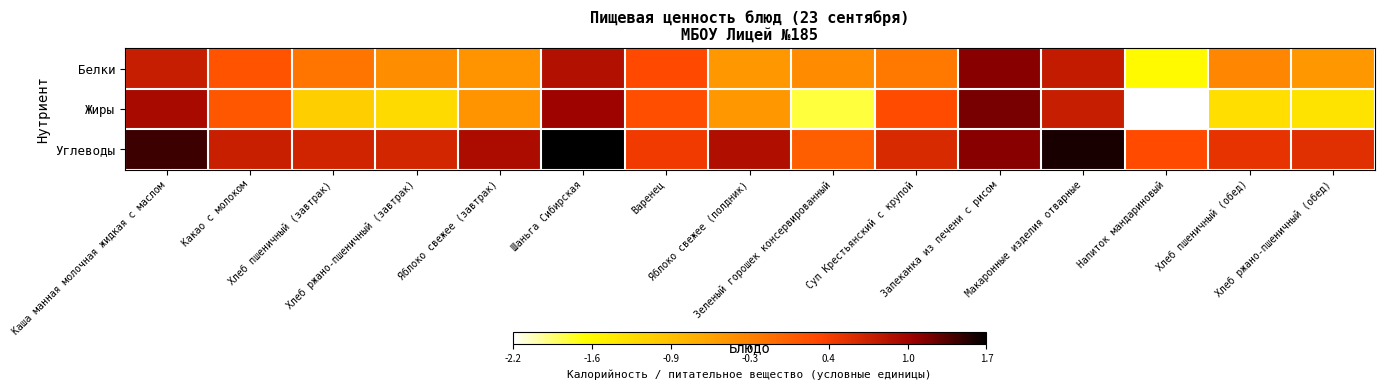

List the series in order of their peak value, lowest first.

Белки, Жиры, Углеводы